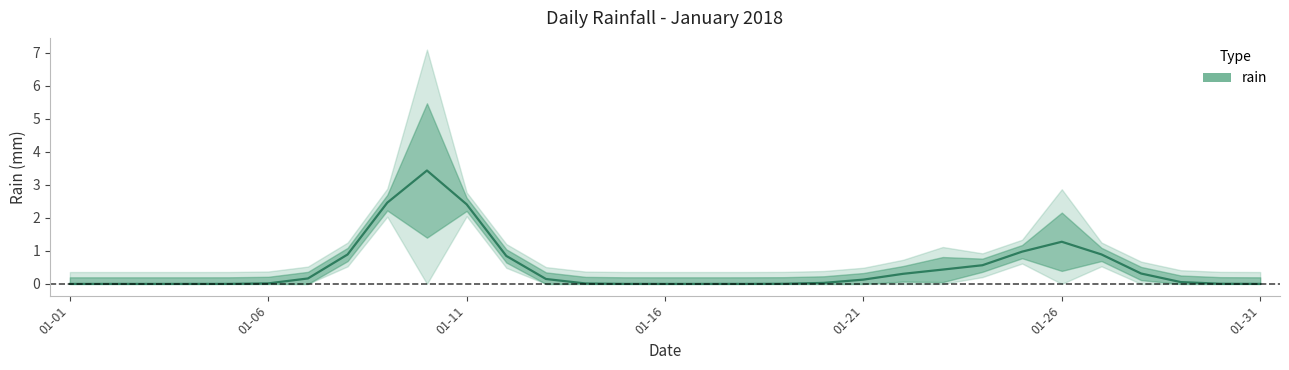

What is the difference between the second highest and minimum values?

2.5